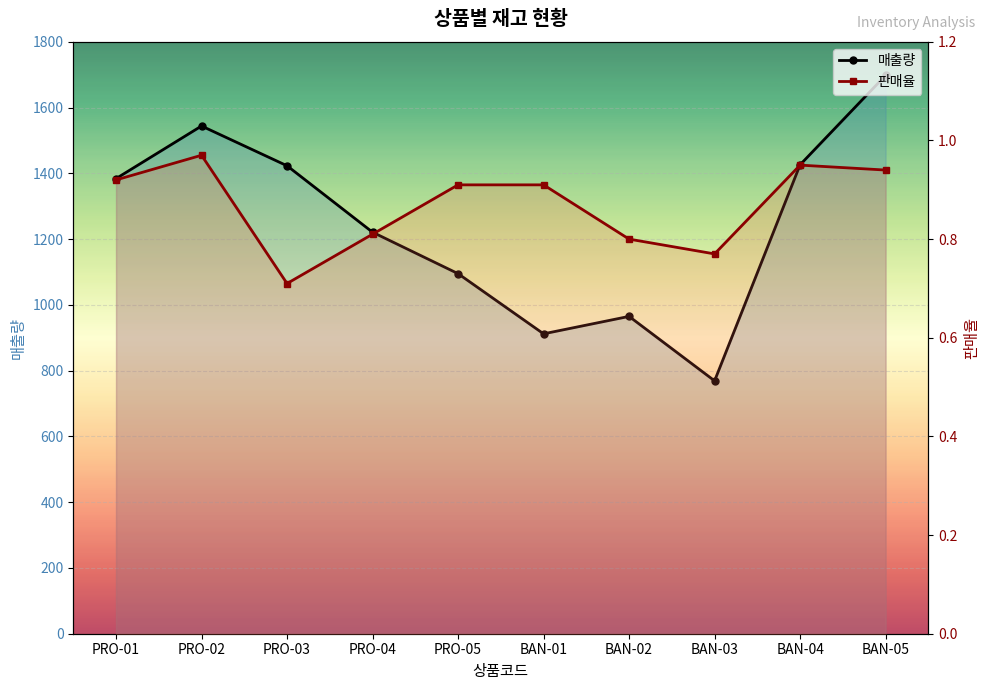

At PRO-01, list the series in order from smallest to largest.

판매율, 매출량